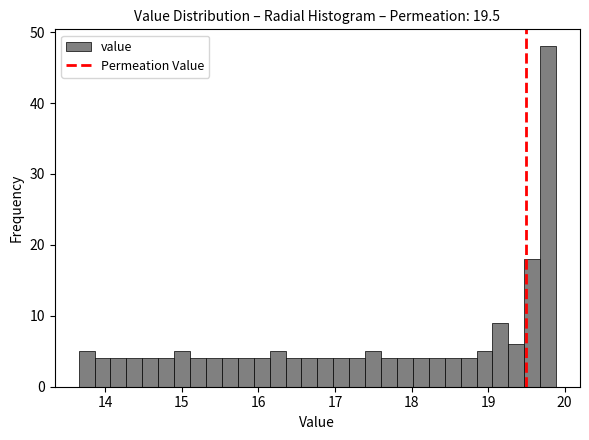

Read against the x-axis, roughly where is the centre of the tallest bar?

19.8